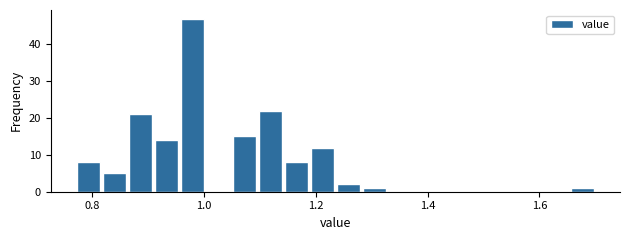

Read against the x-axis, roughly where is the centre of the tallest bar?

0.98